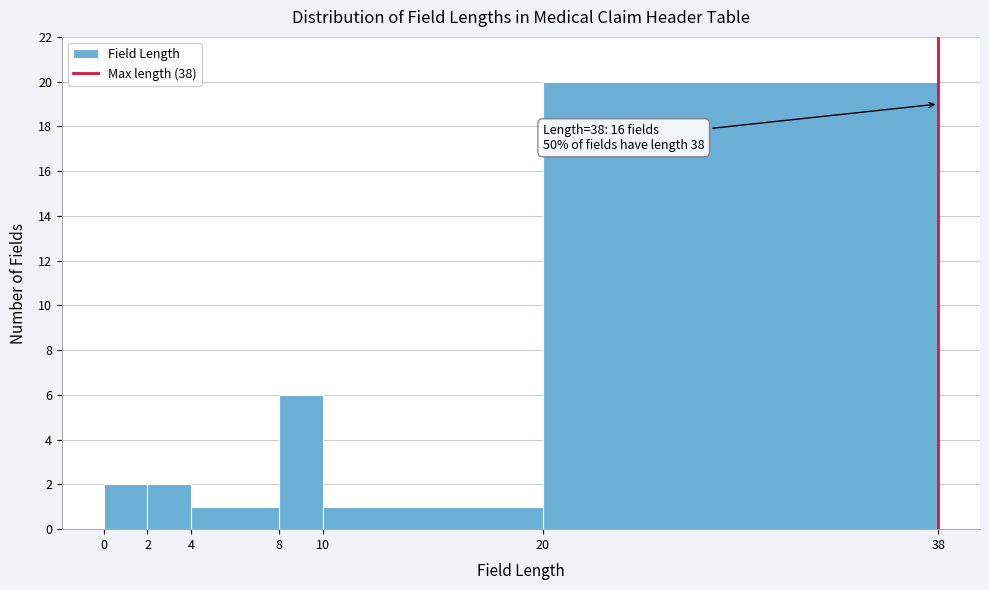

Which range on the x-axis has the tallest bar?

20 to 38